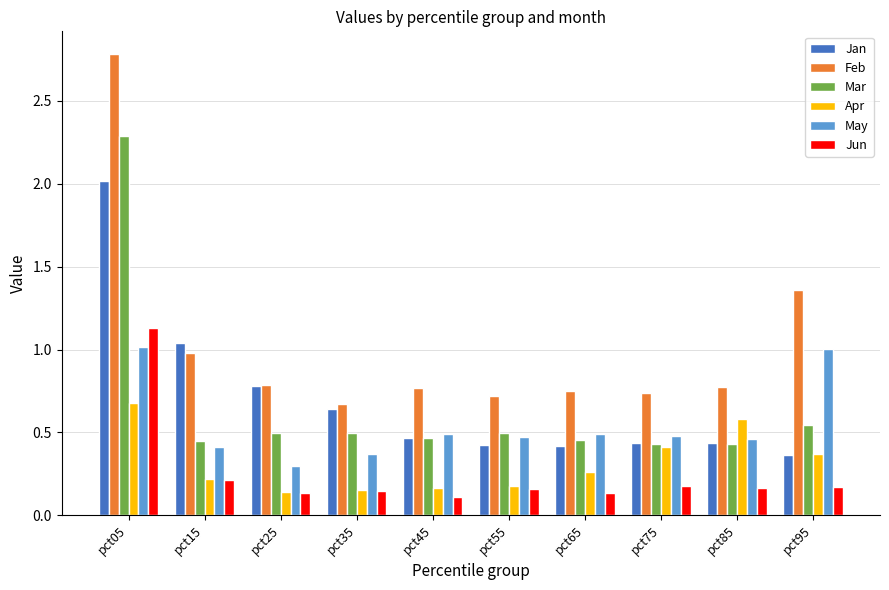

At how many categories does at least one series exceed 2?

1